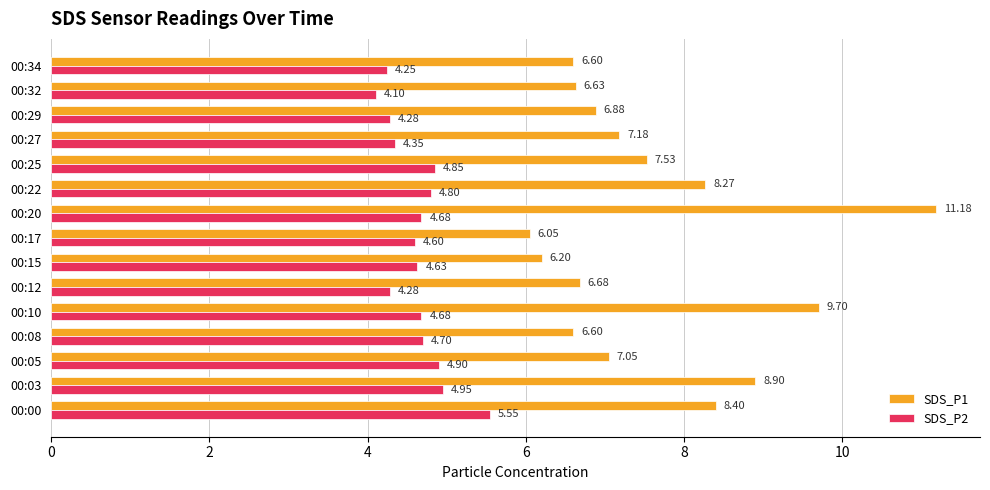

At 00:15, list the series in order from largest to smallest.

SDS_P1, SDS_P2